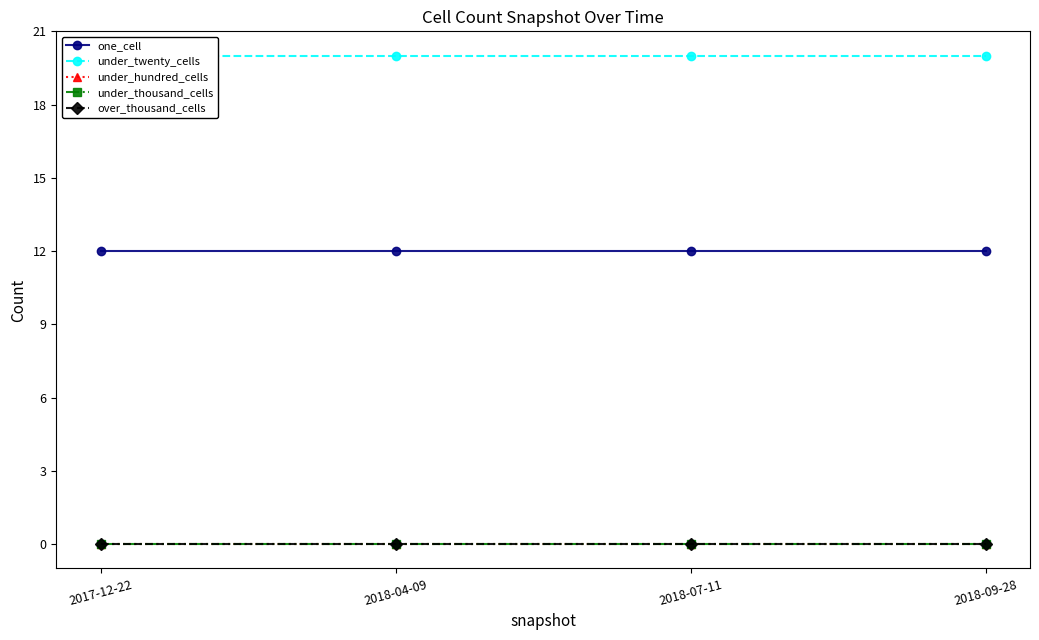

What position from the right is 2018-04-09?

3